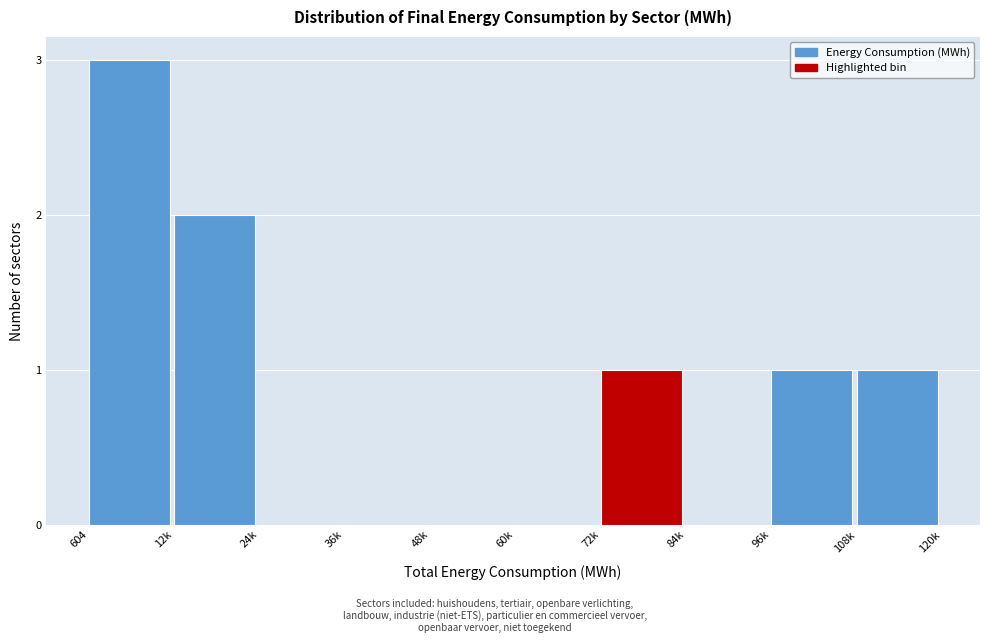

Reading left to right, extract all data points from this chart.

604=3	12k=2	24k=0	36k=0	48k=0	60k=0	72k=1	84k=0	96k=1	108k=1